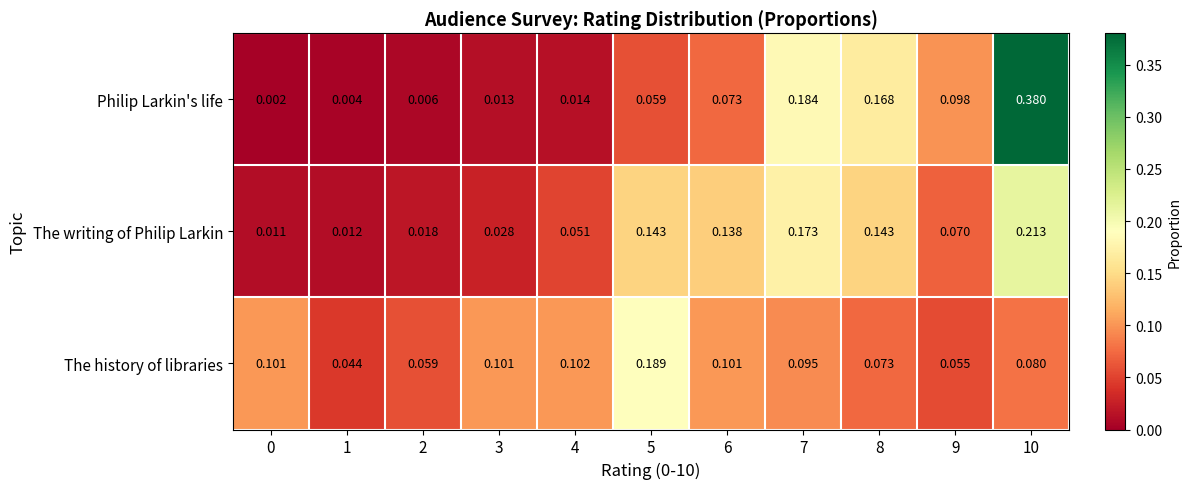

Which series has the largest range (max minus min)?

Philip Larkin's life